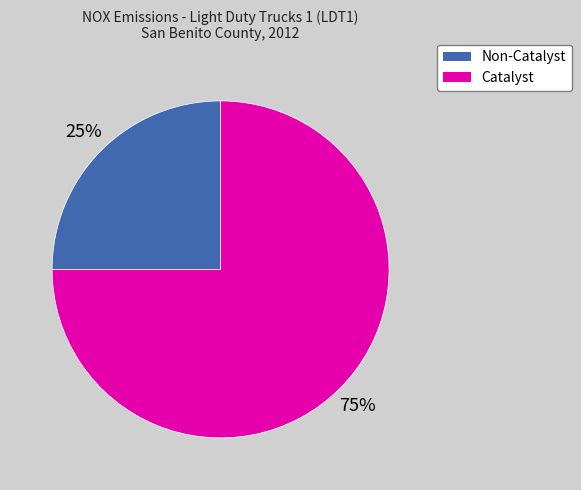

To the nearest percent, what is the difference between the largest and smallest slice percentages?

50%